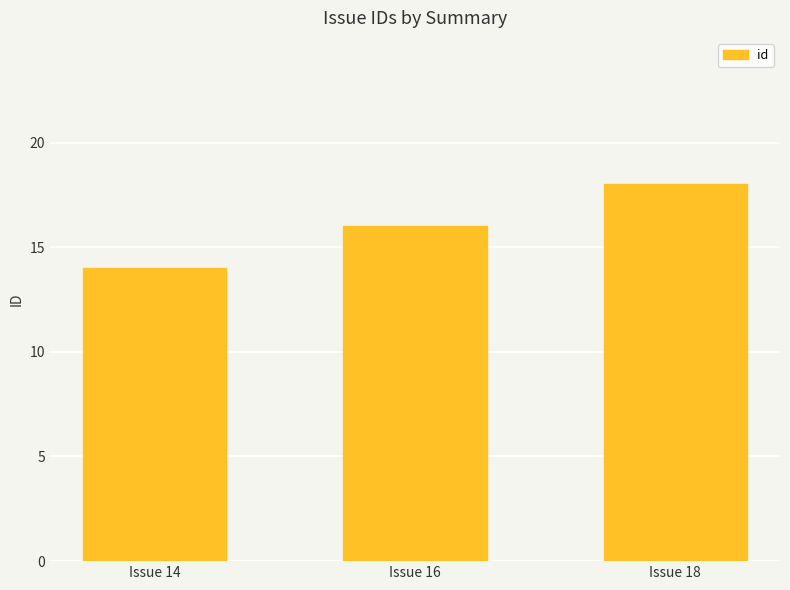

Reading left to right, transcribe all the data shown in this chart.

14	16	18